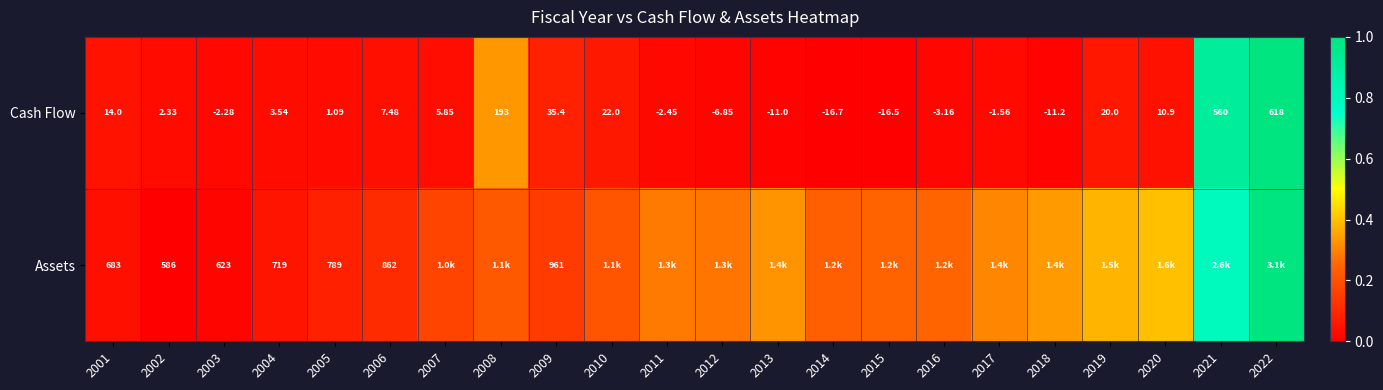

How many data points in Cash Flow are less than 3?

11